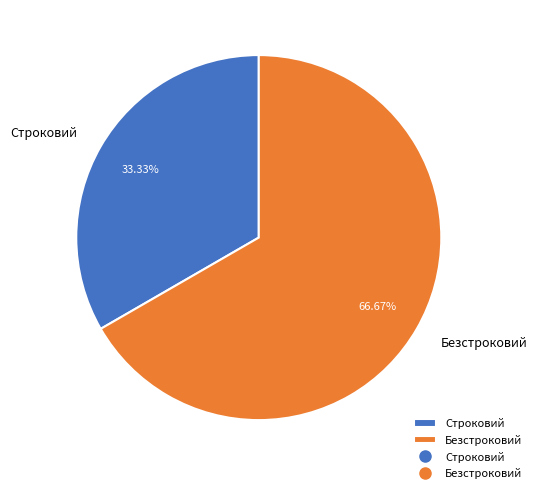

To the nearest percent, what percentage of the pie is Безстроковий?

67%